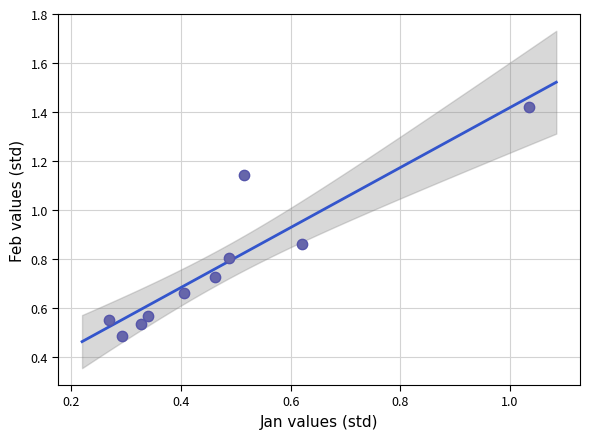

What is the average Y value?

0.8